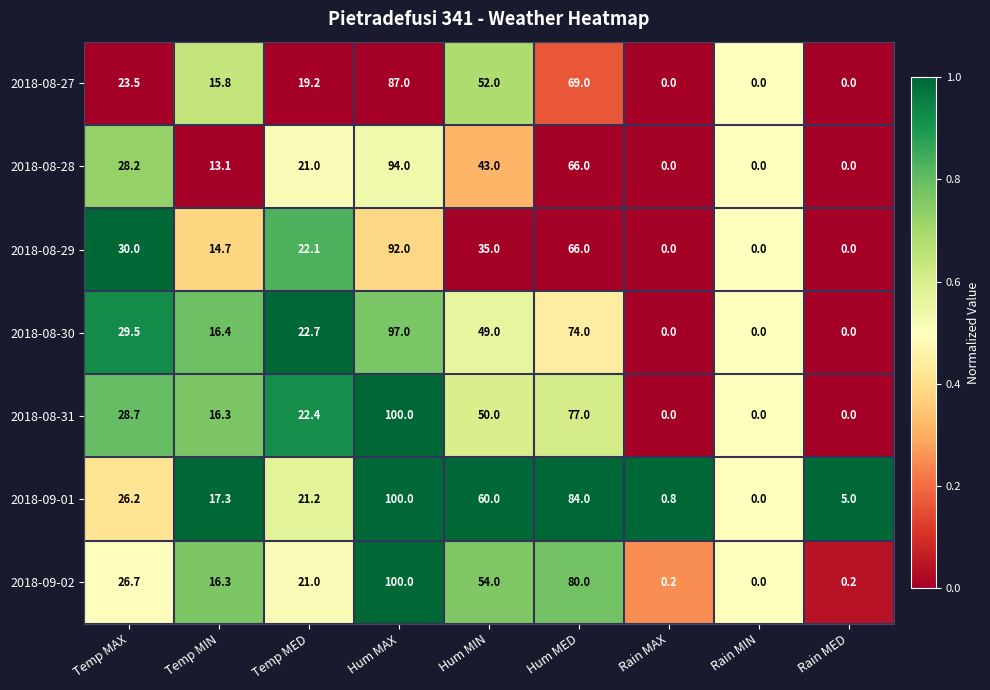

What is the difference between the highest and lowest values at Hum MAX?

13.0